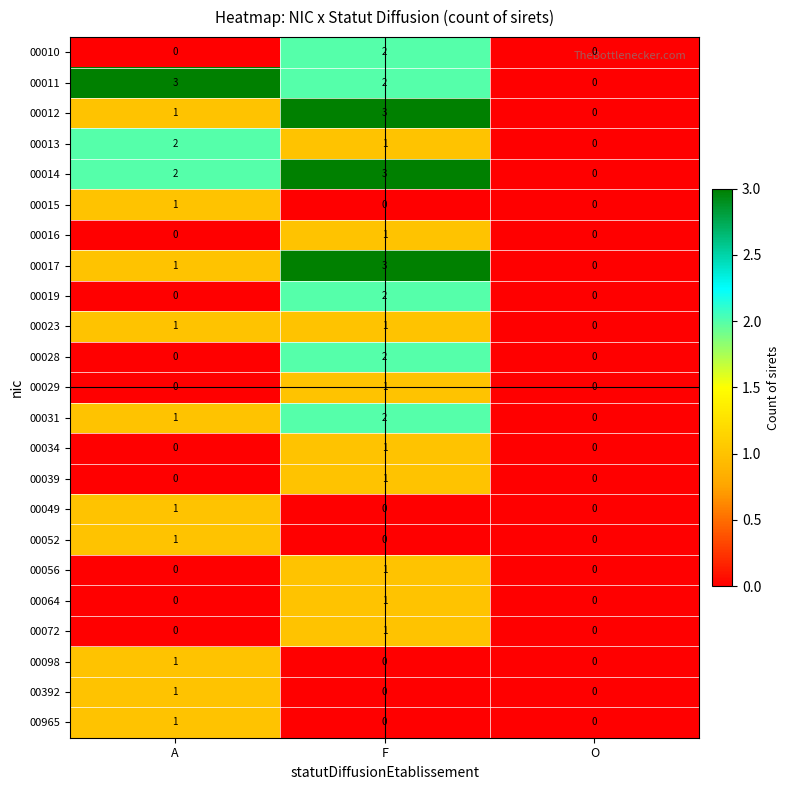

How many 00098 values are between 0 and 1?

3